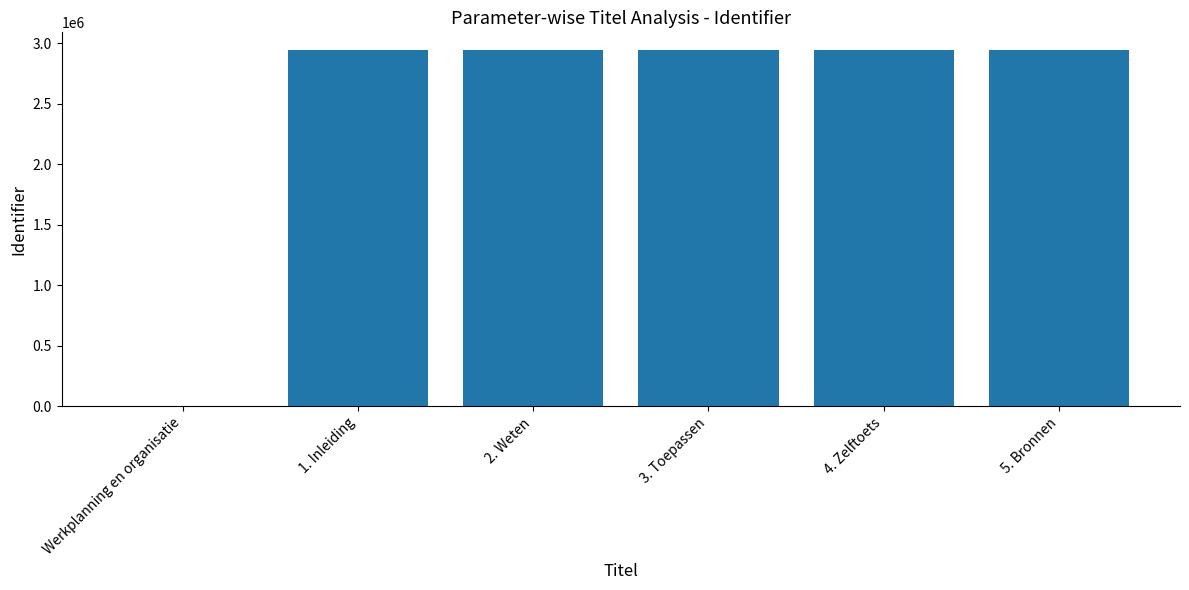

Are the bars horizontal?

No